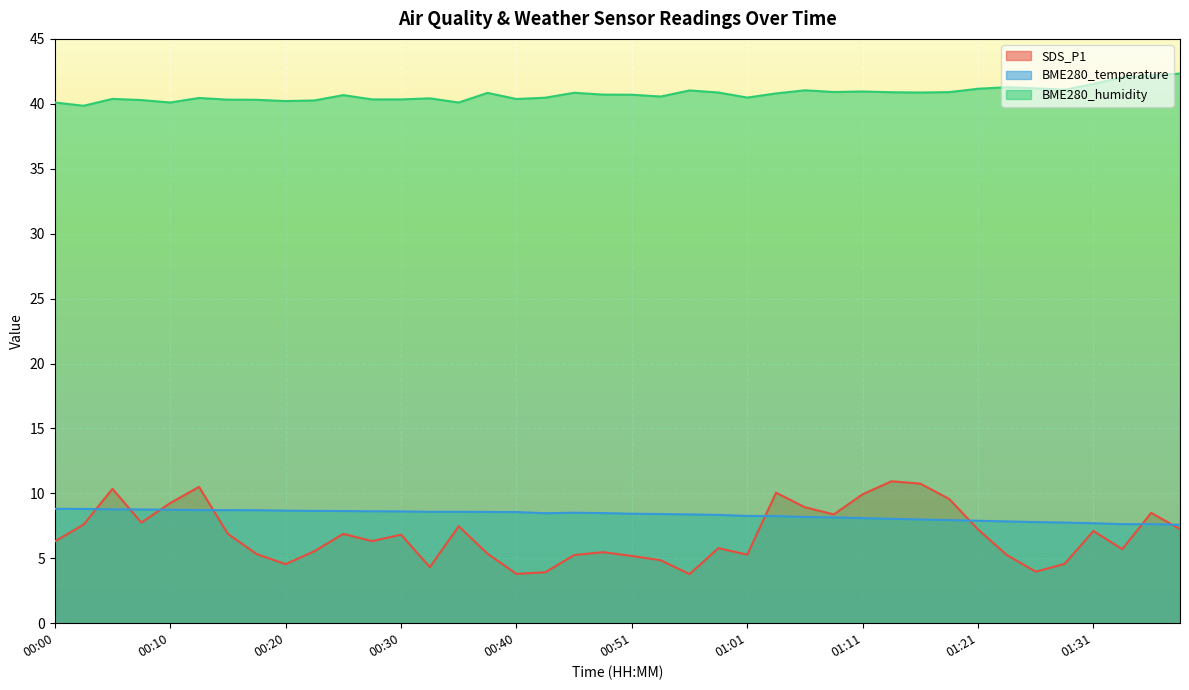

What is the value of the BME280_humidity point at the 6th from the left?

40.5